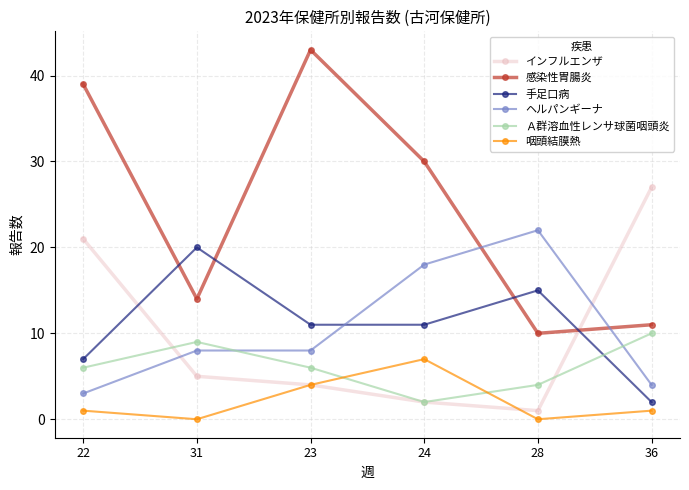

What is the sum of the インフルエンザ values at 36 and 23?

31